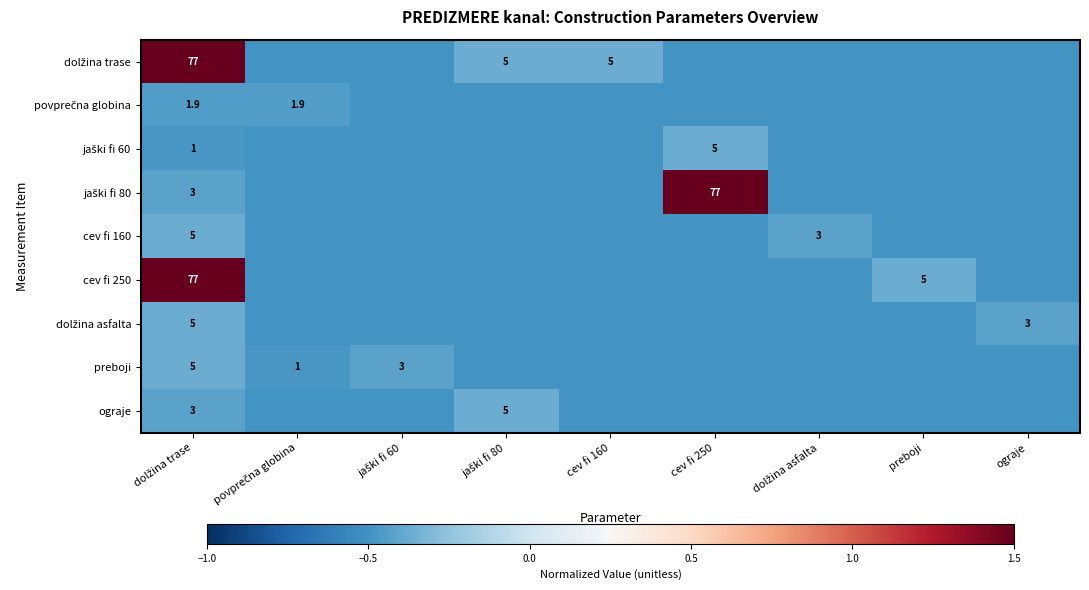

Is it true that cev fi 250 equals 5.0 at preboji?

True